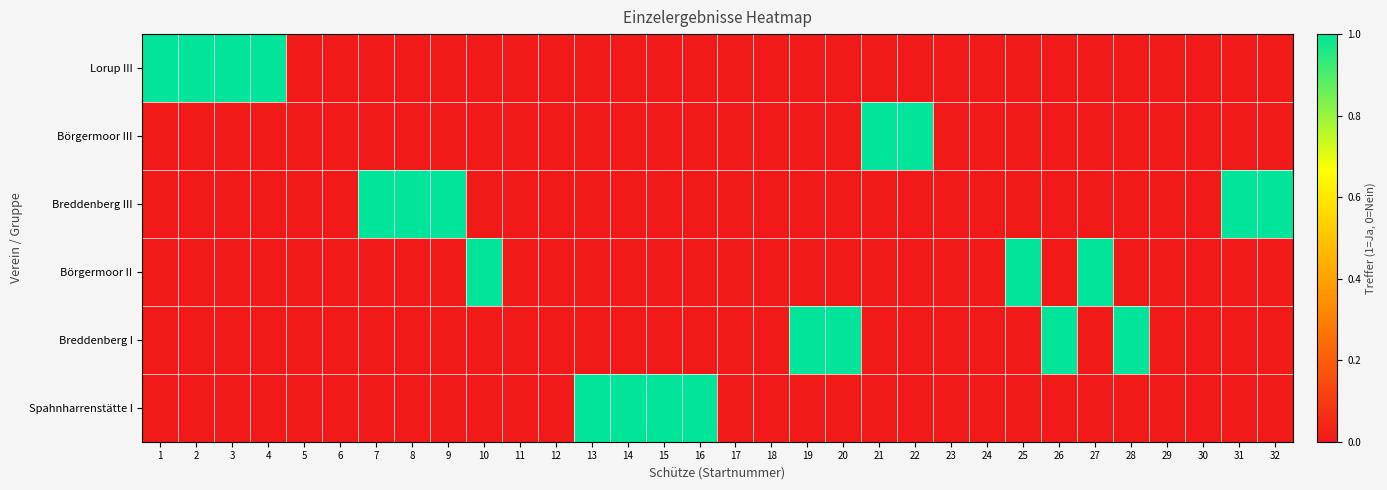

At how many categories does at least one series exceed 0?

22